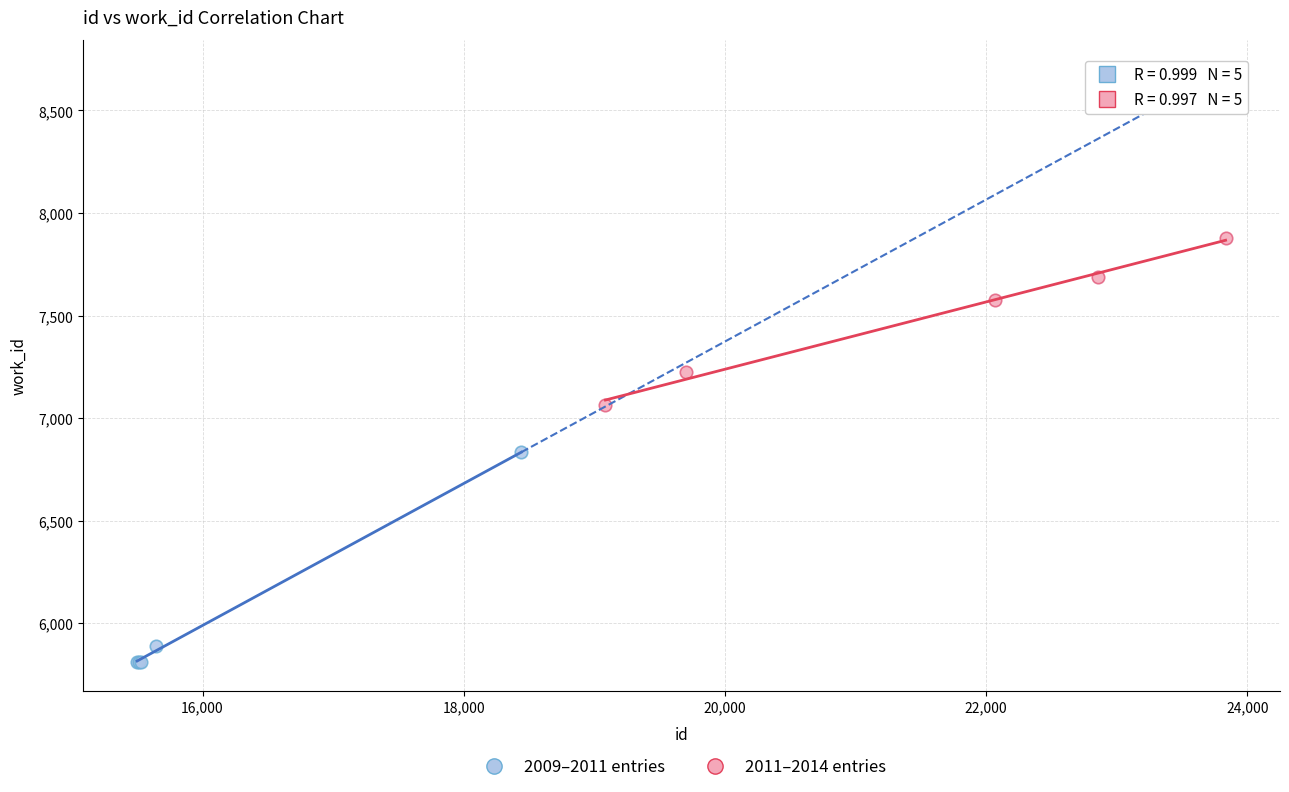

Which series reaches the minimum Y coordinate?

2009–2011 entries